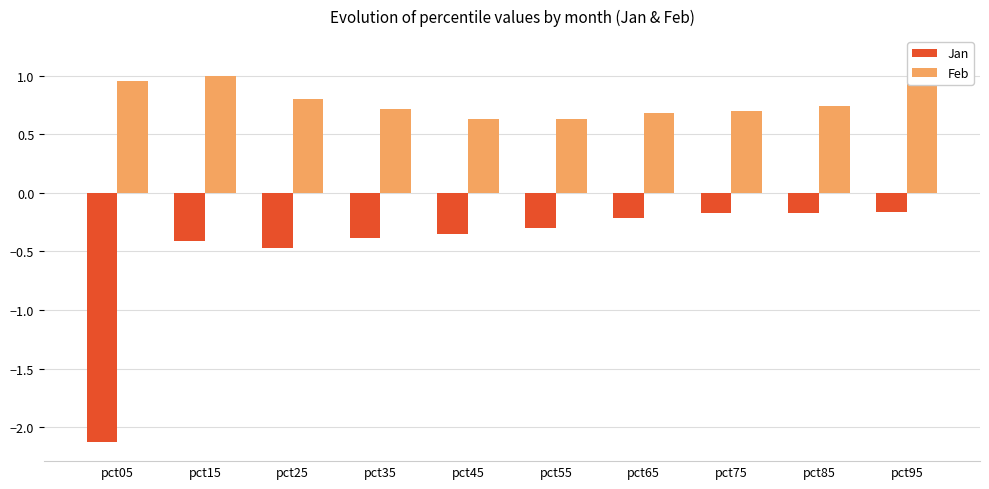

True or false: Jan has a value of -0.2 at pct65.

True